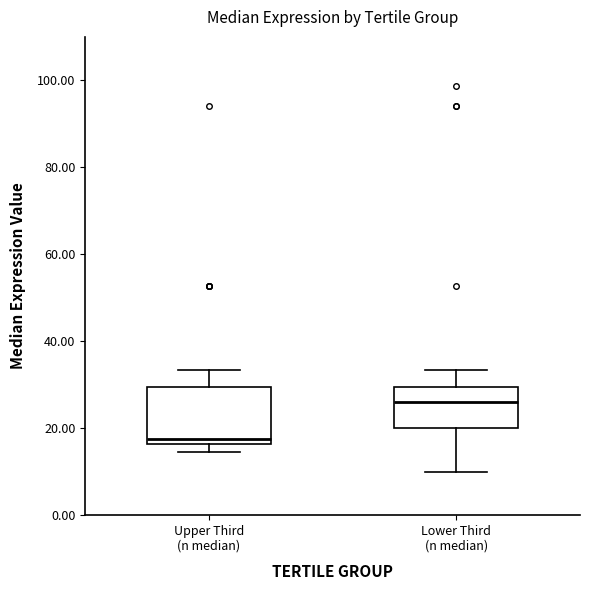

Reading left to right, transcribe this box plot: for each box, give where its median line is, the range the box spans, and where its two whiskers end, as read against the y-axis. The values are not printed on the chart, so give them approximately, as read against the axis.

Upper Third (n median): median 18, box 16 to 30, whiskers 14 to 34
Lower Third (n median): median 26, box 20 to 30, whiskers 10 to 34